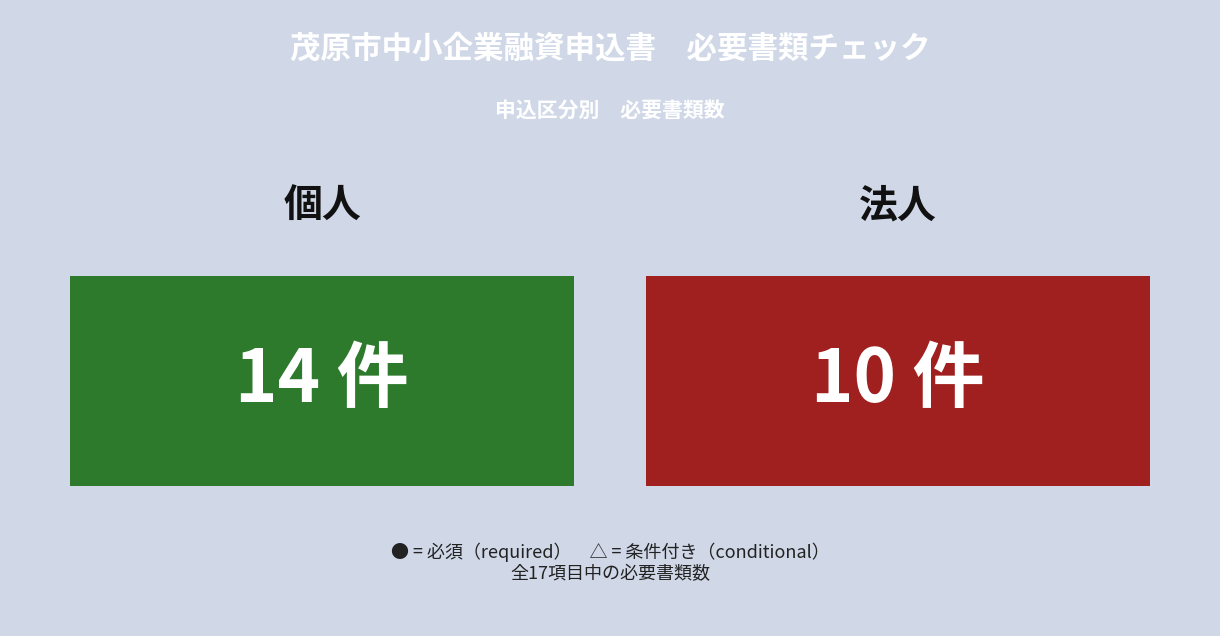

Rank the series by their average value, from lowest to highest.

法人, 個人